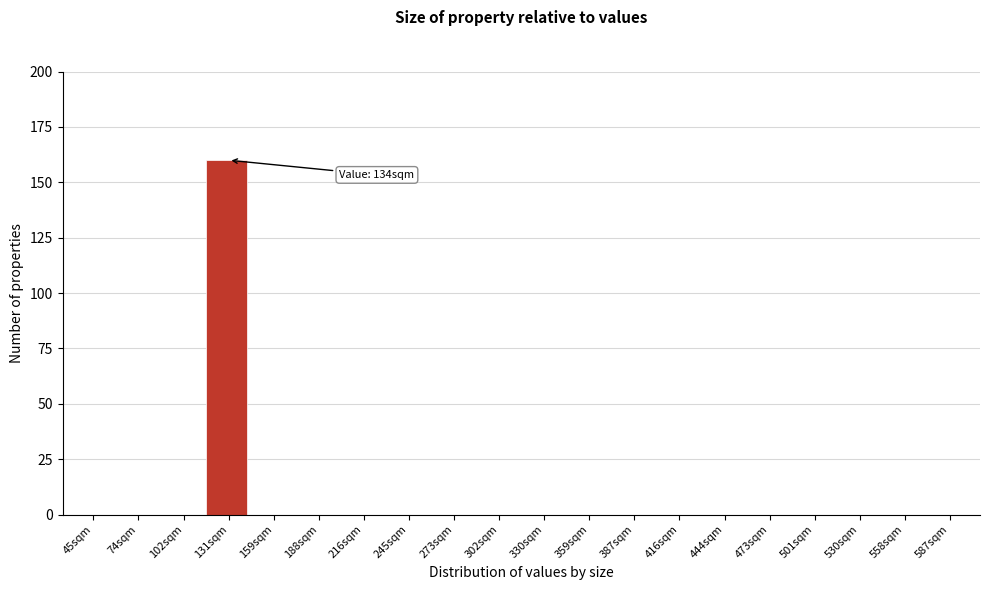

Reading left to right, list all the values displayed in this chart.

45sqm=0	74sqm=0	102sqm=0	131sqm=160	159sqm=0	188sqm=0	216sqm=0	245sqm=0	273sqm=0	302sqm=0	330sqm=0	359sqm=0	387sqm=0	416sqm=0	444sqm=0	473sqm=0	501sqm=0	530sqm=0	558sqm=0	587sqm=0